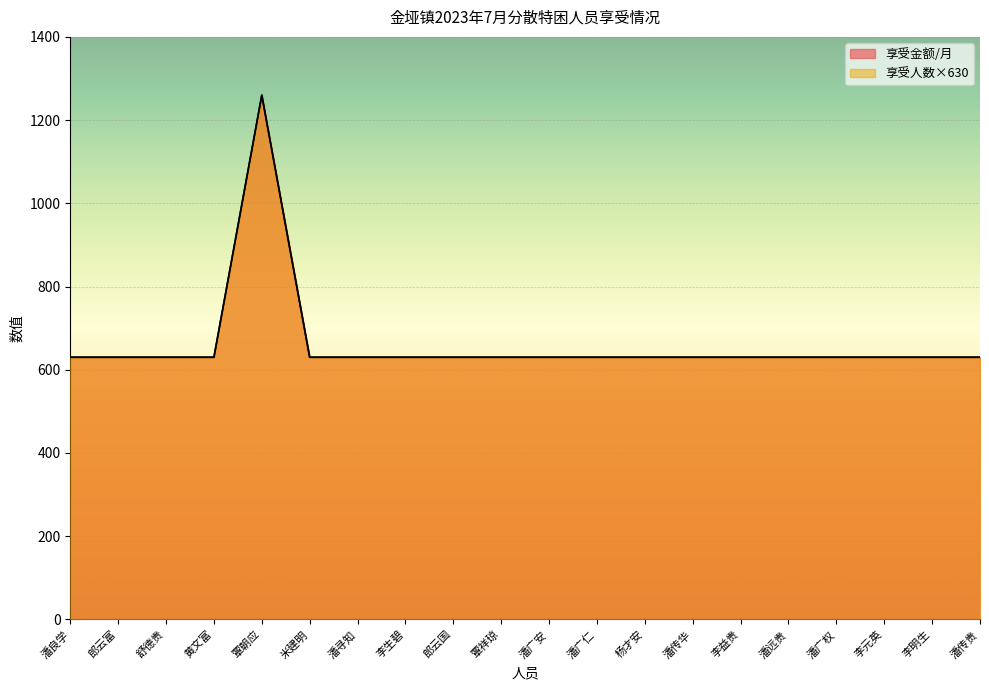

Between 潘广安 and 李益贵, which series saw the biggest shift?

享受人数